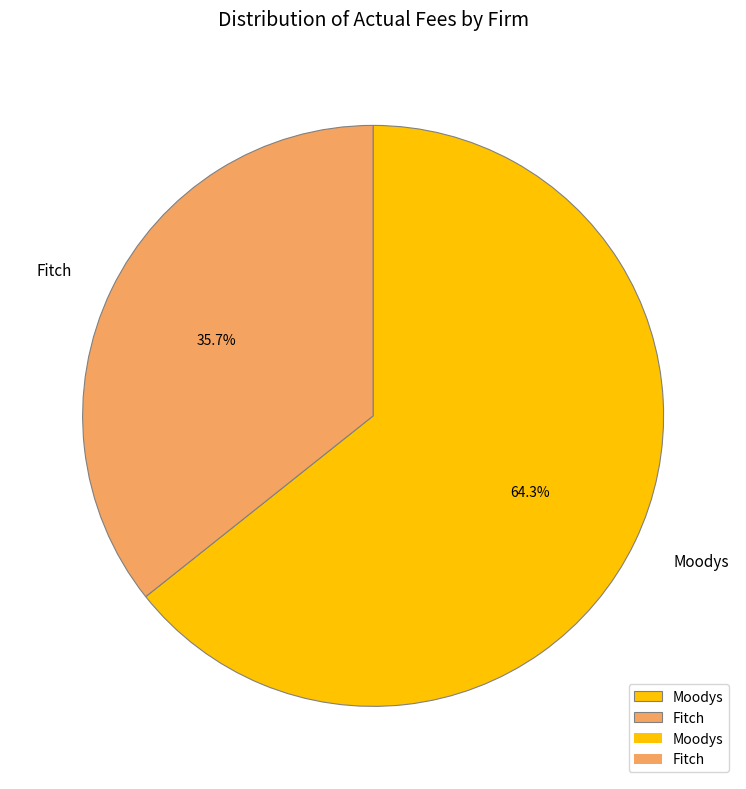

Does Fitch account for over 50% of the chart?

No